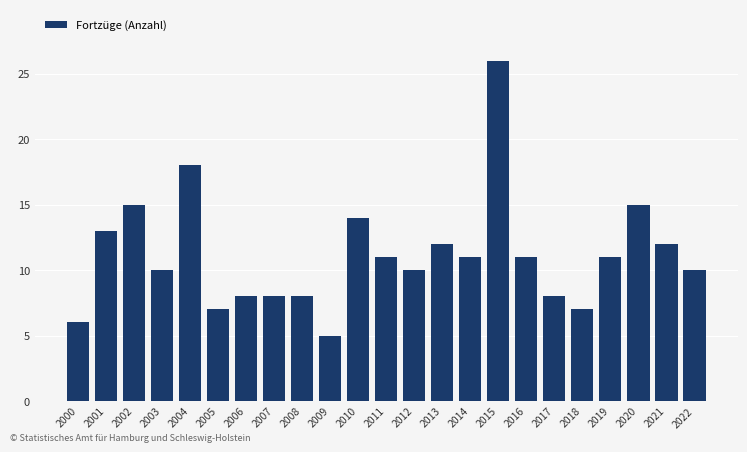

Reading left to right, what are all the values shown in this chart?

2000=6	2001=13	2002=15	2003=10	2004=18	2005=7	2006=8	2007=8	2008=8	2009=5	2010=14	2011=11	2012=10	2013=12	2014=11	2015=26	2016=11	2017=8	2018=7	2019=11	2020=15	2021=12	2022=10